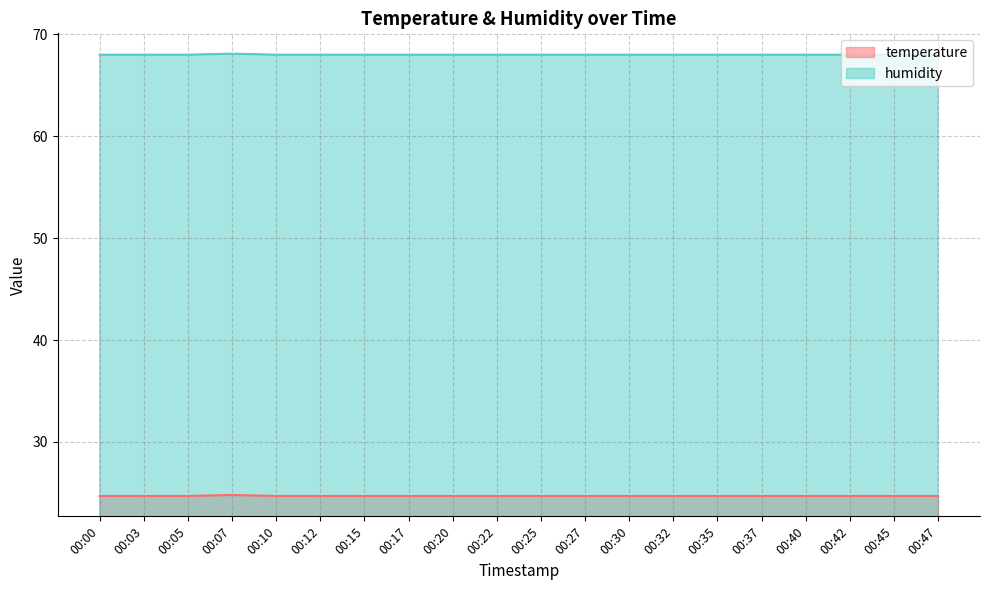

What is the sum of all temperature values?

494.1